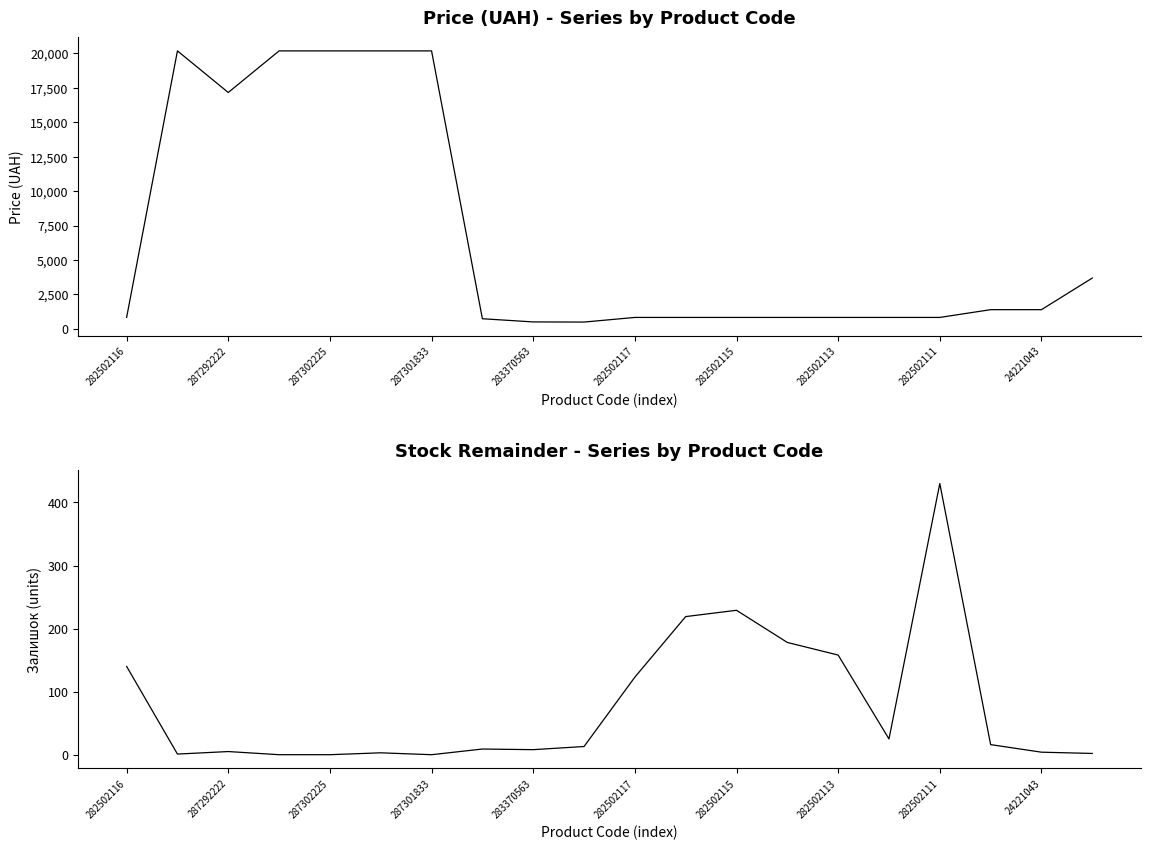

True or false: Залишок and Ціна intersect in this chart.

False